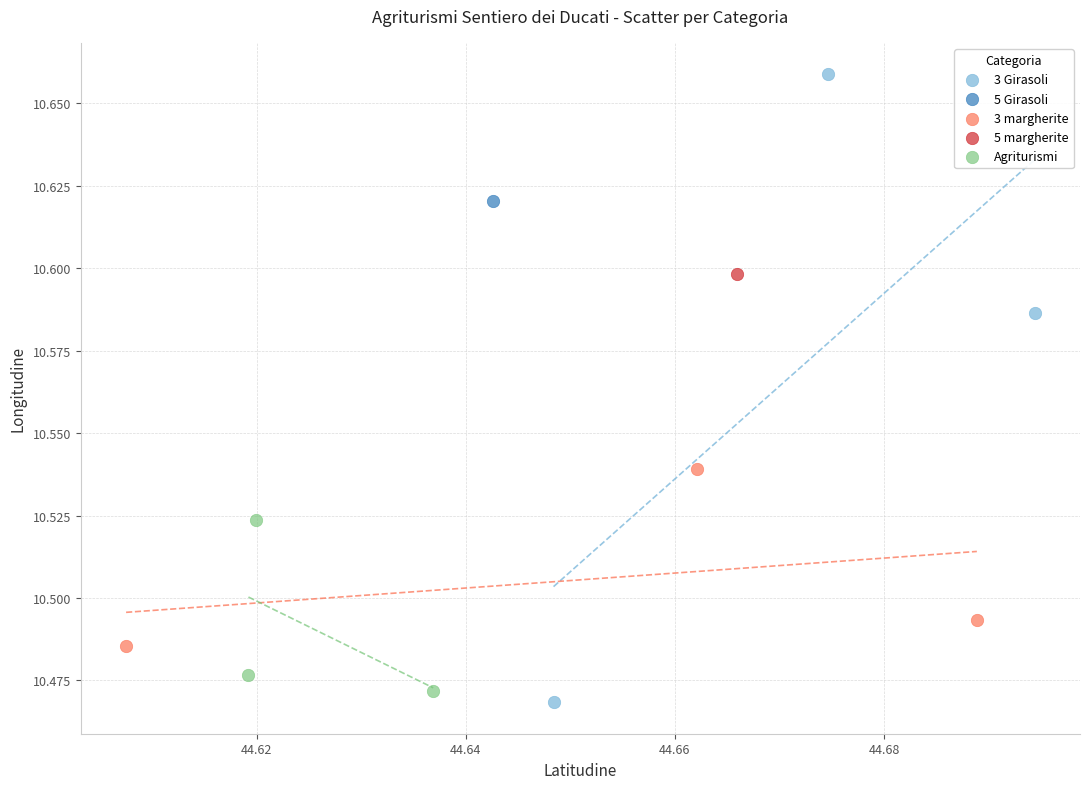

Which series reaches the minimum Y coordinate?

3 Girasoli